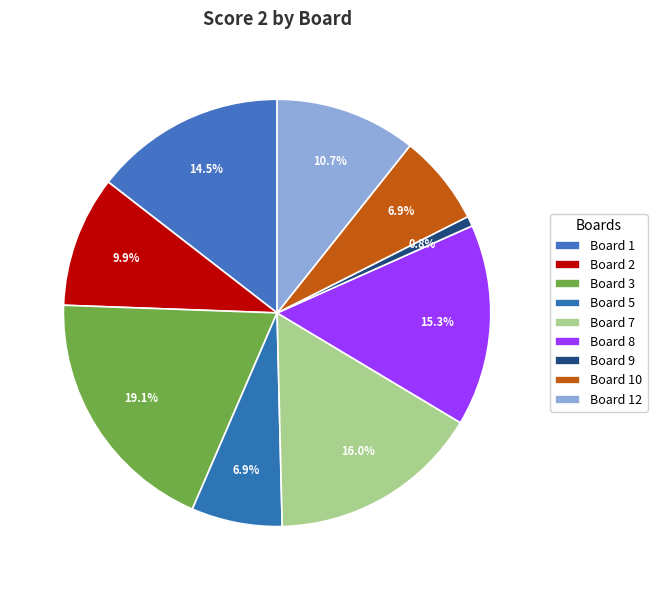

How many slices are in this pie chart?

9